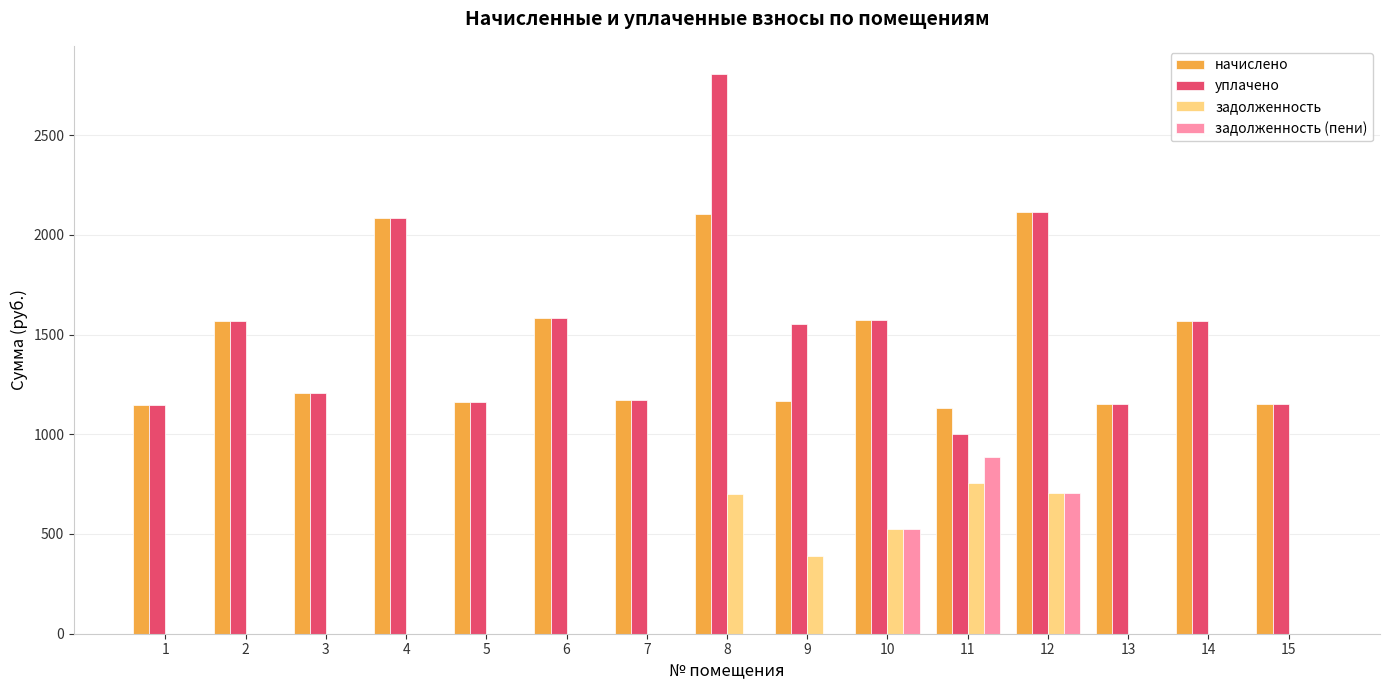

Are the bars horizontal?

No